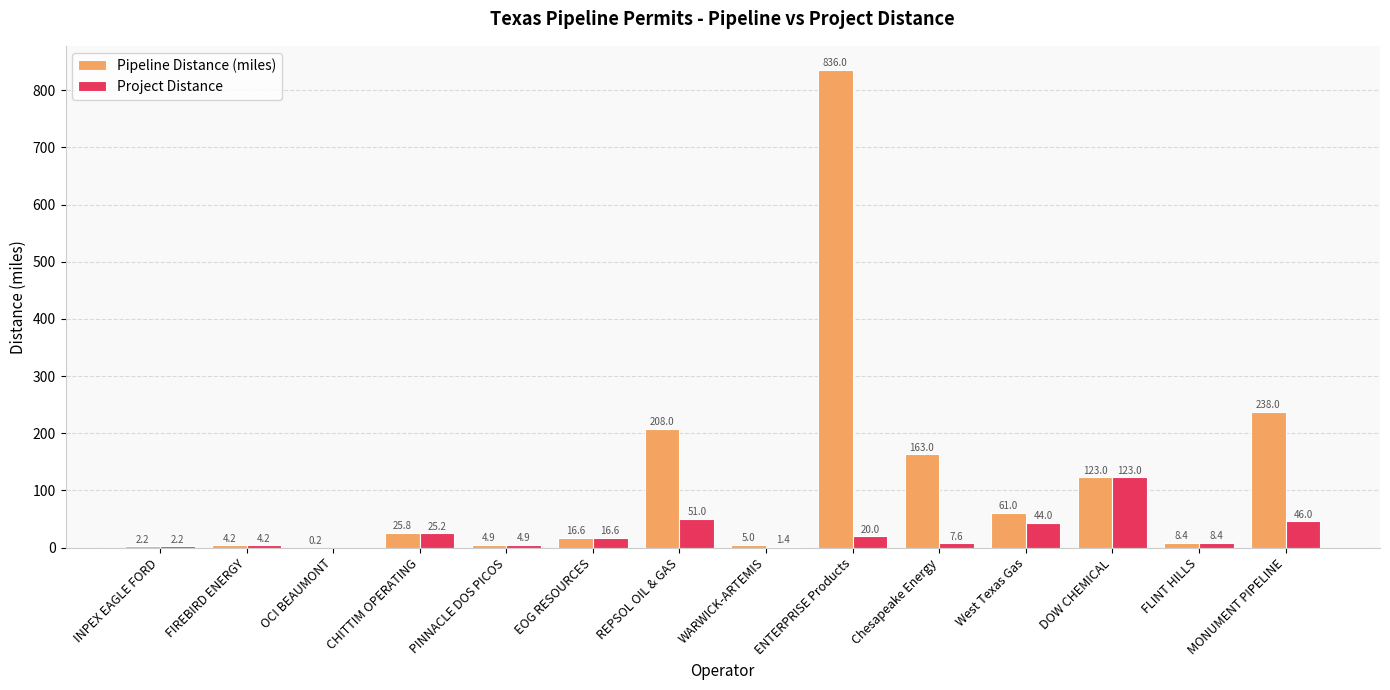

Which category has the highest value in the Project Distance series?

DOW CHEMICAL